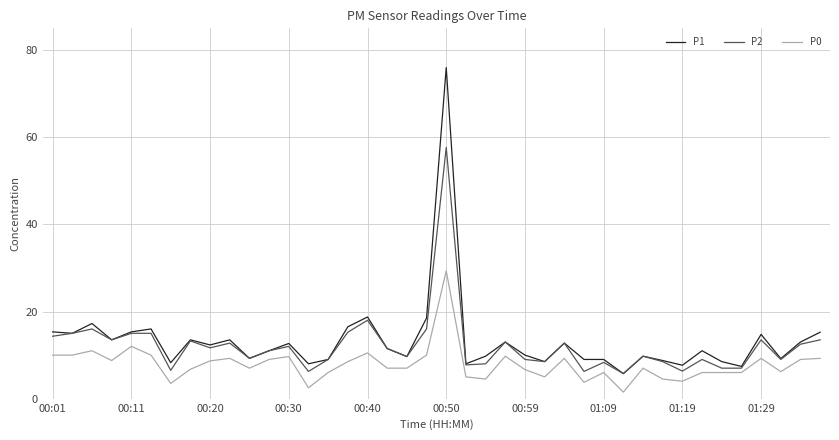

Rank the series by their maximum value, from highest to lowest.

P1, P2, P0